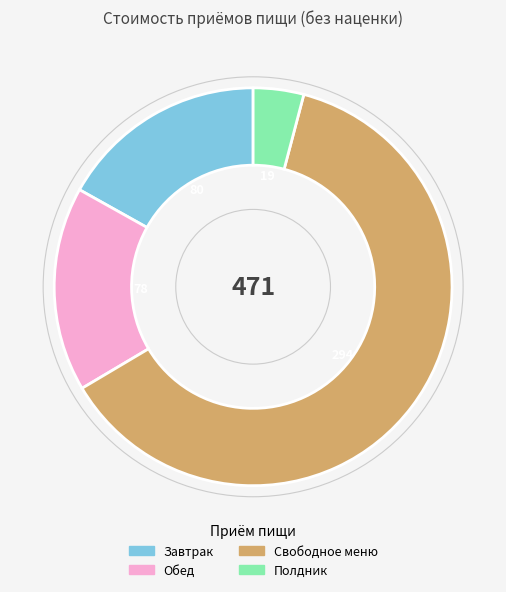

Is it true that Свободное меню is 70% of the pie?

False